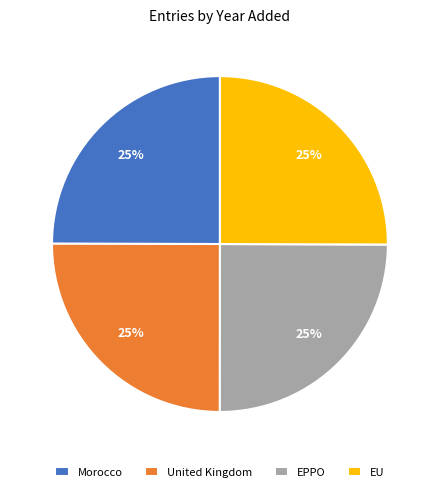

The United Kingdom slice represents 25% of the pie. True or false?

True